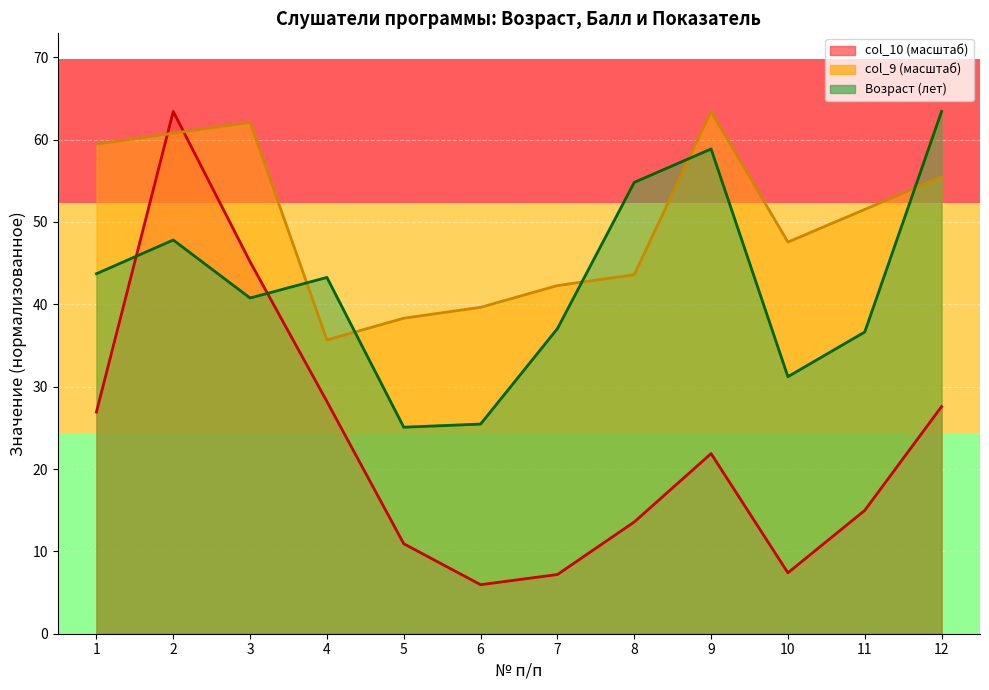

Reading right to left, what are all the values shown in this chart?

Возраст (лет): 63.4	36.6	31.2	58.9	54.8	37.1	25.5	25.1	43.3	40.8	47.8	43.7
col_9: 55.5	51.5	47.6	63.4	43.6	42.3	39.6	38.3	35.7	62.1	60.8	59.5
col_10: 27.6	15.0	7.4	21.9	13.6	7.2	6.0	10.9	28.2	45.2	63.4	26.9